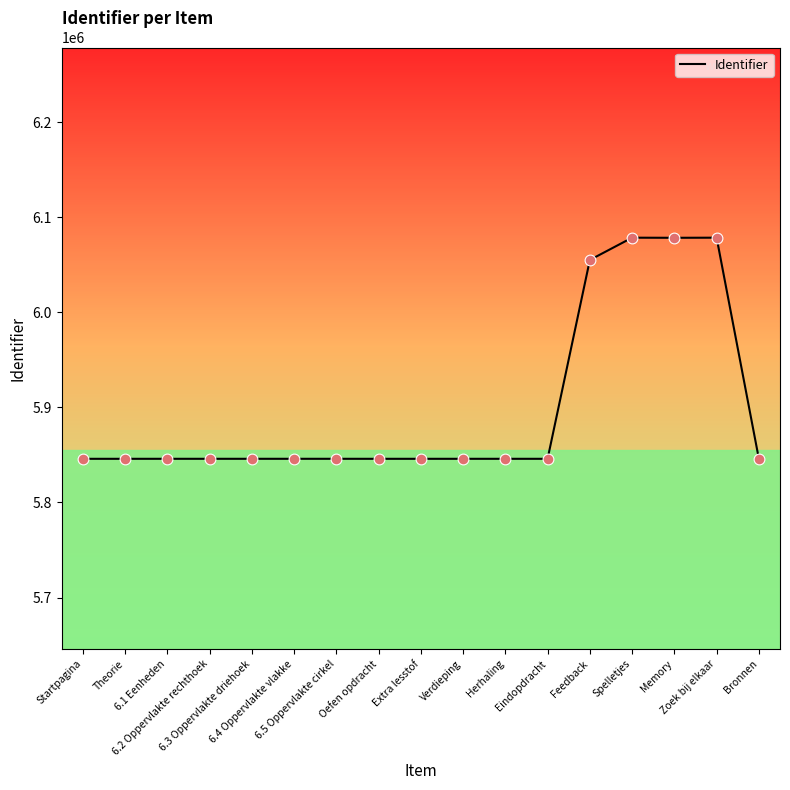

What is the maximum value shown in the chart?

6078406